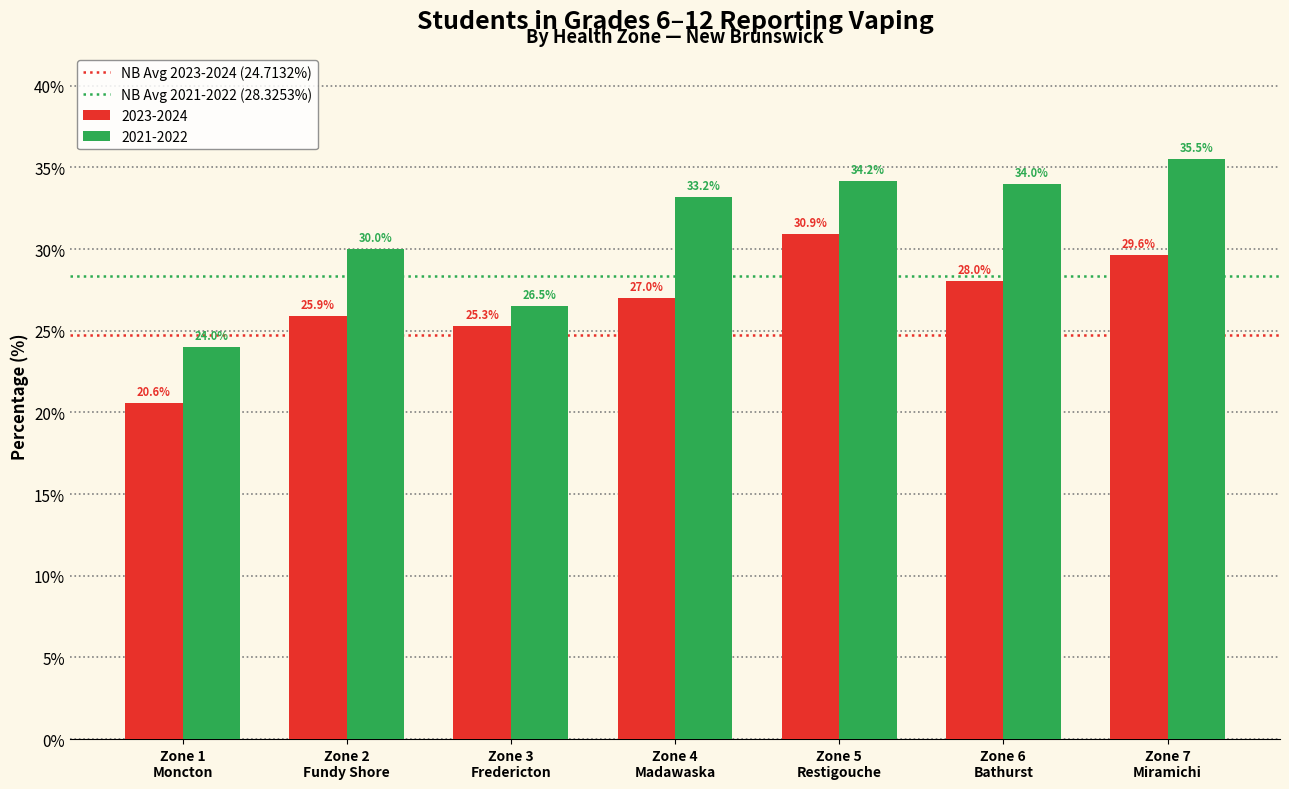

Which series has the largest range (max minus min)?

2021-2022